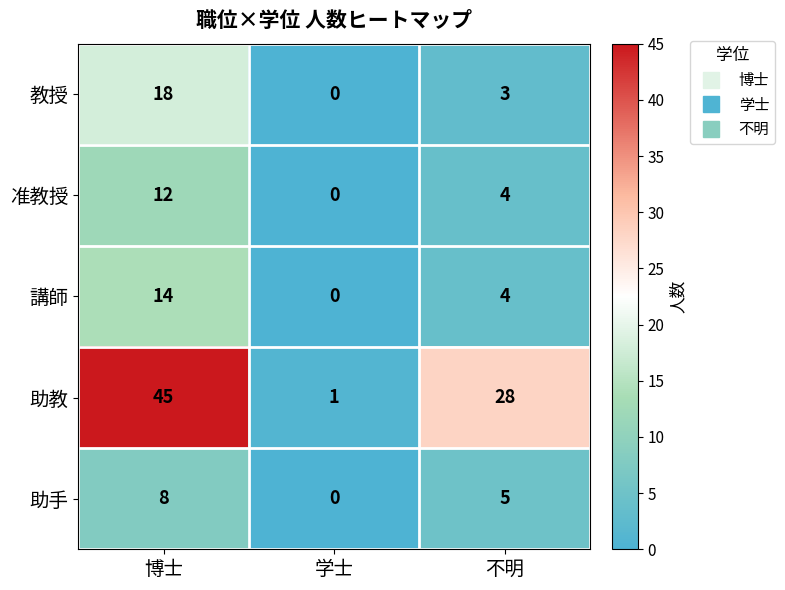

How many distinct data groups are displayed?

5